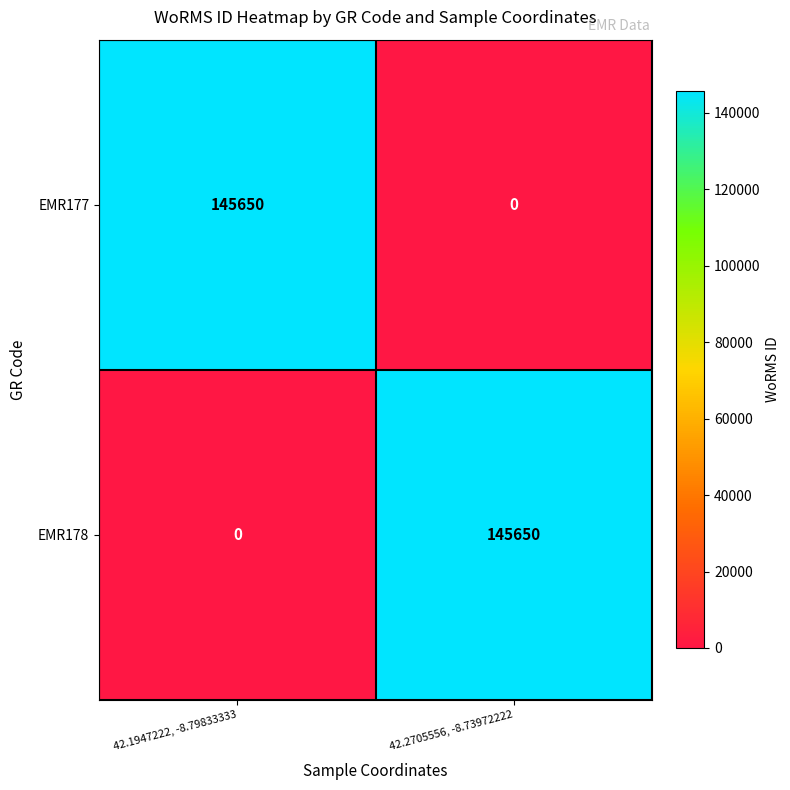

Is it true that EMR178 equals 53909 at 42.2705556, -8.73972222?

False